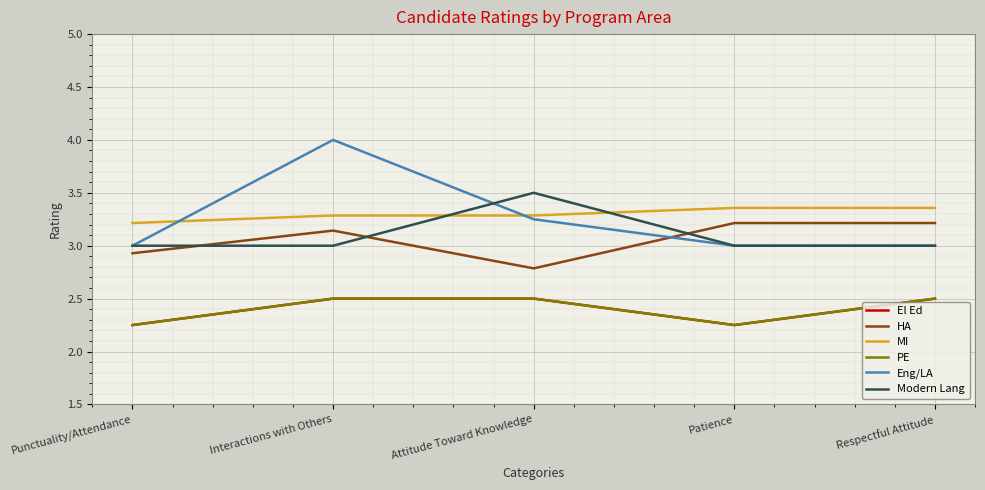

At which category is the sum across all series the highest?

Interactions with Others